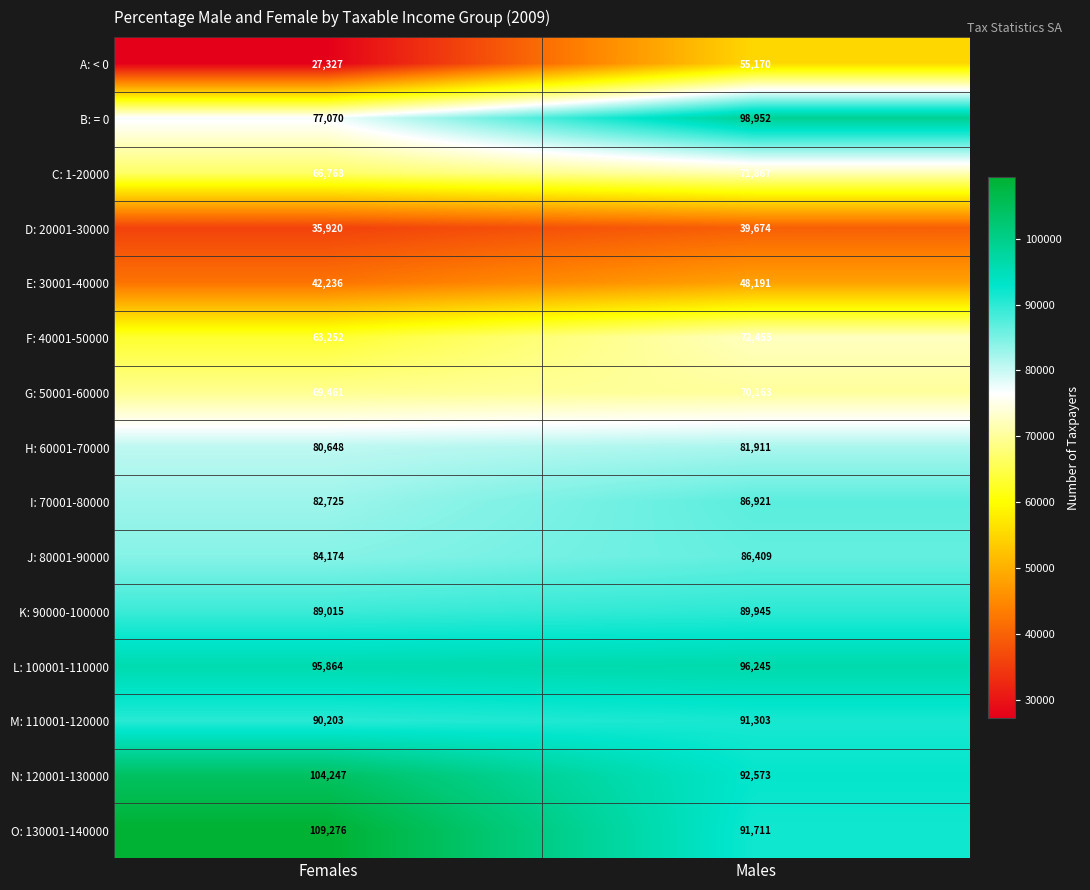

Which series has the largest total across all categories?

O: 130001-140000